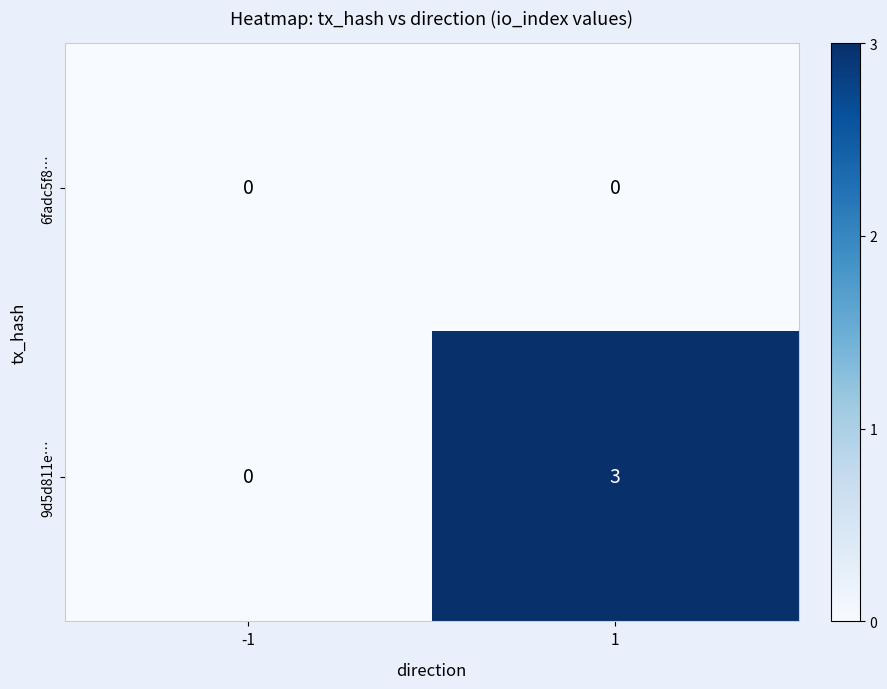

Reading left to right, transcribe all the data shown in this chart.

6fadc5f8…: 0	0
9d5d811e…: 0	3